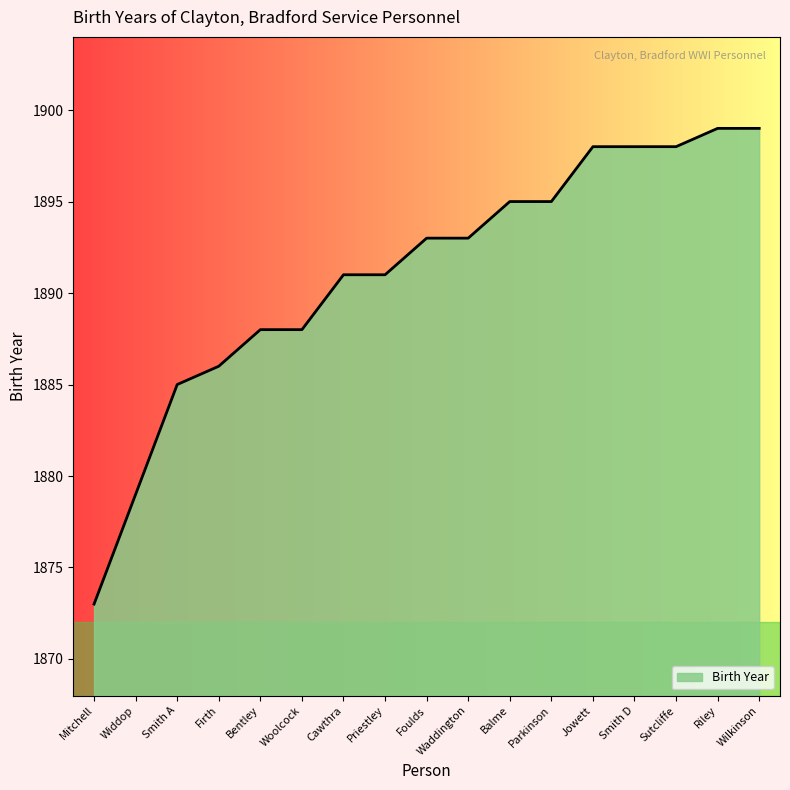

What position from the right is Cawthra?

11